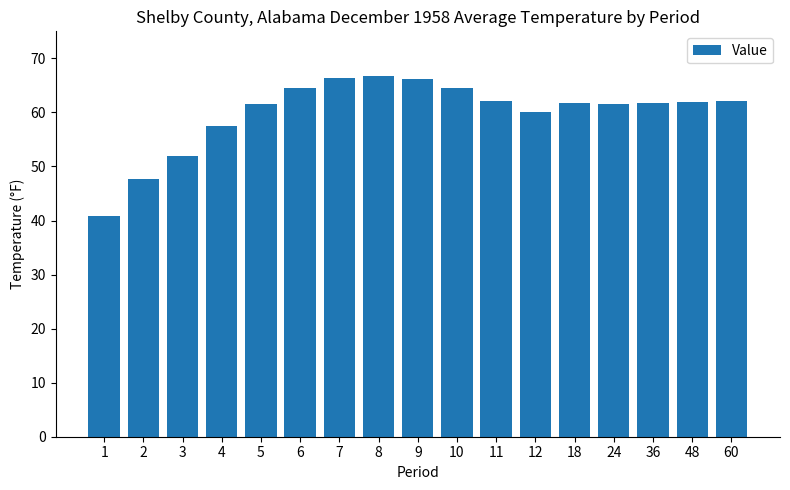

At which label does the data first exceed 61?

5